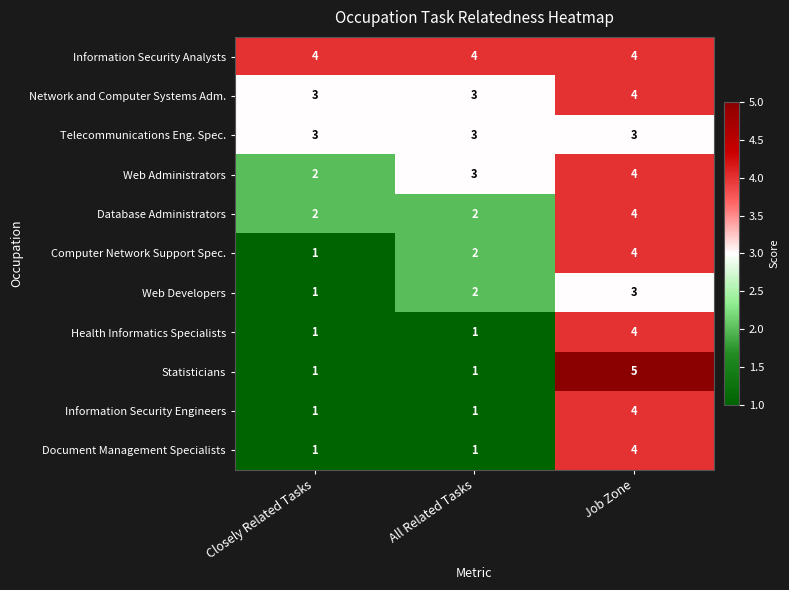

What is the spread (max minus min) of values at All Related Tasks?

3